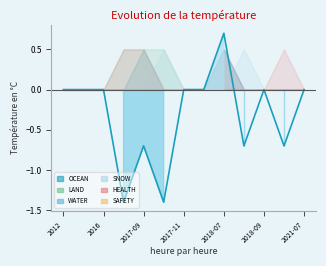

How many points are lower than both their immediate neighbors (excluding endpoints)?

4